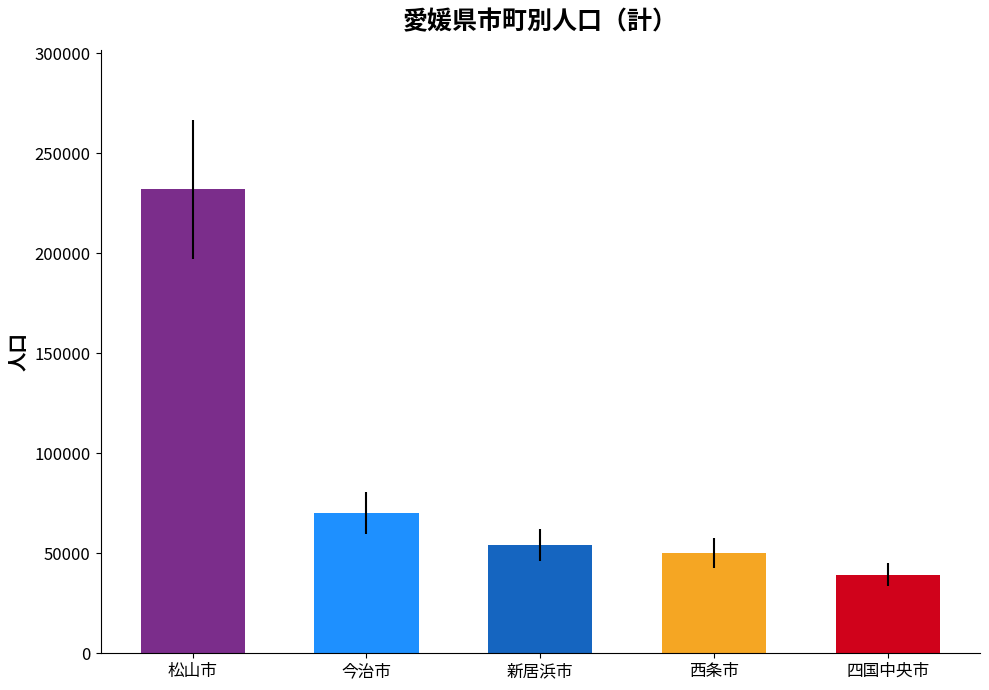

List the labels in order of value, smallest first.

四国中央市, 西条市, 新居浜市, 今治市, 松山市